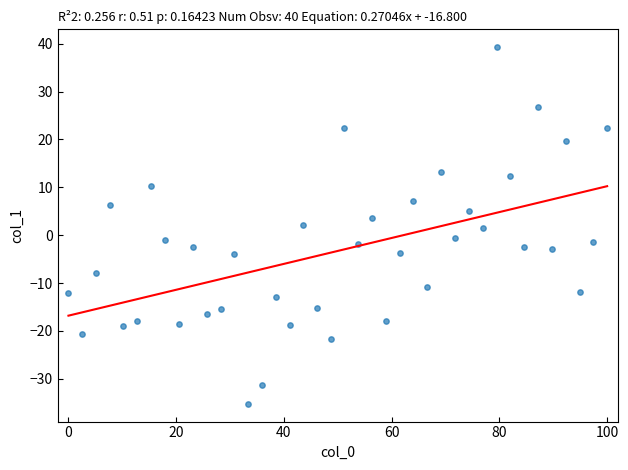

What is the range of Y values (max minus min)?

74.5